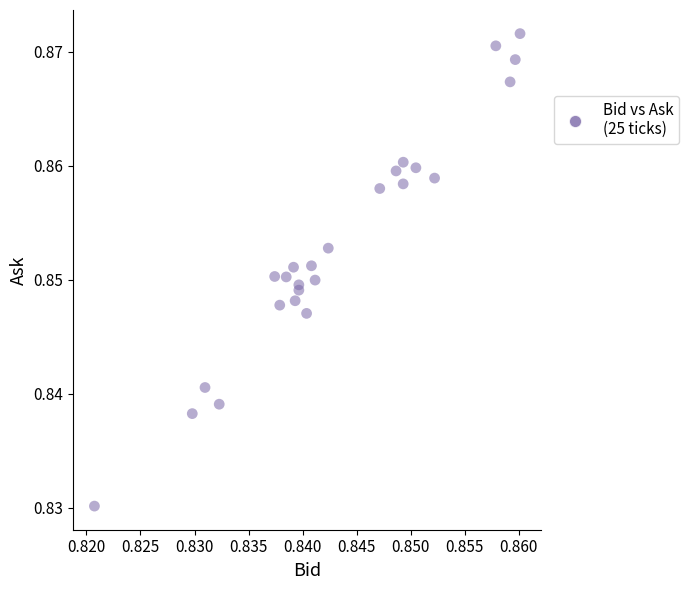

Count the number of points in this scatter plot.

25